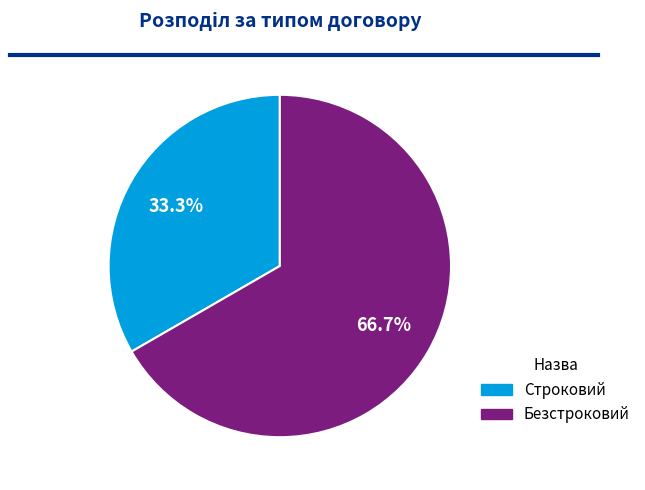

Count the number of slices in the pie.

2